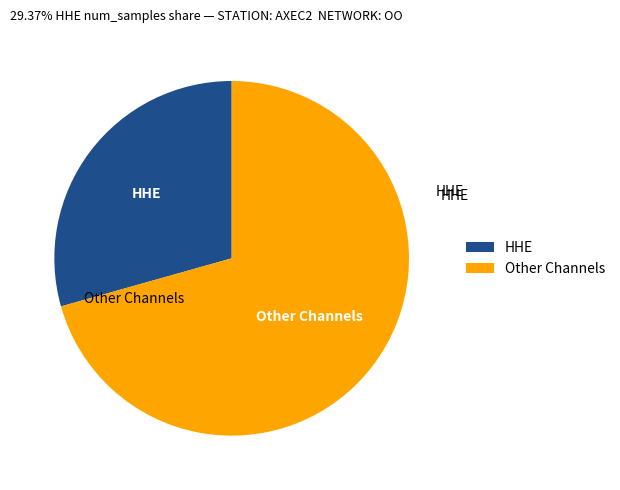

Rank the categories by value from highest to lowest.

Other Channels, HHE